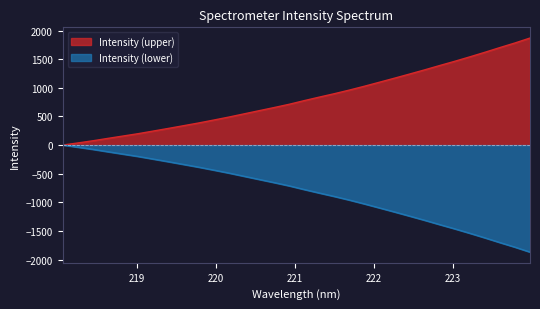

Which label corresponds to the largest value in the chart?

223.9802